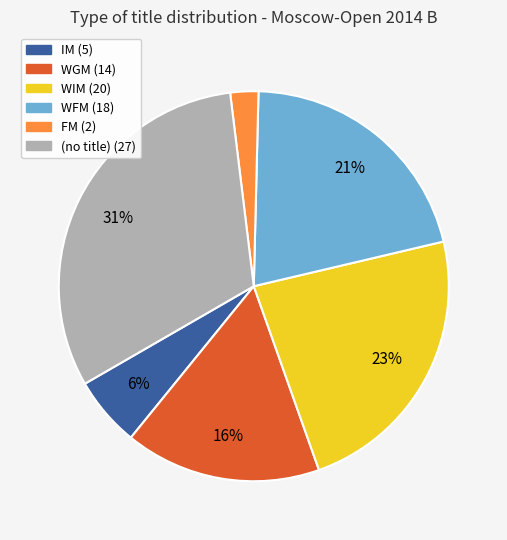

Is there any slice that represents more than half of the pie?

No